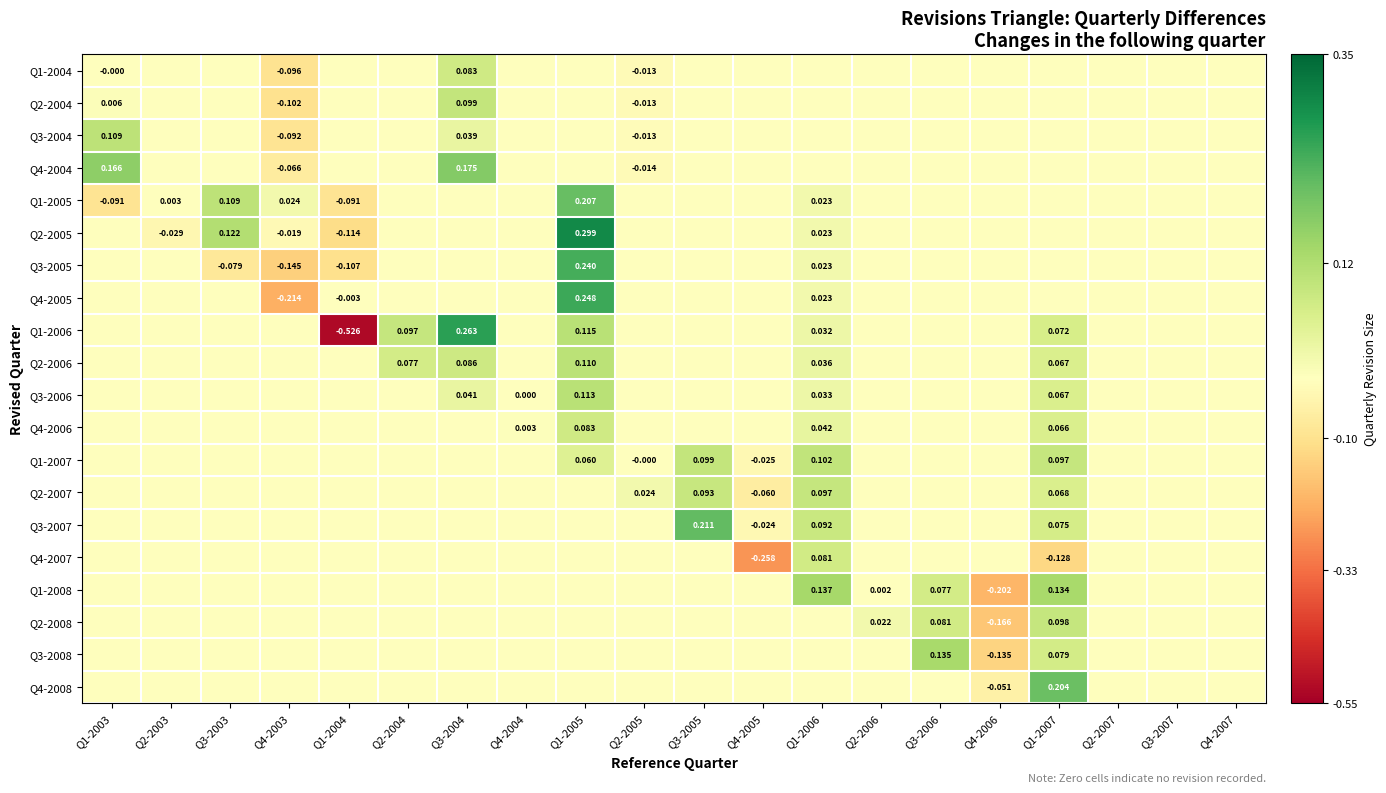

What is the total value across all series at Q3-2004?

0.8